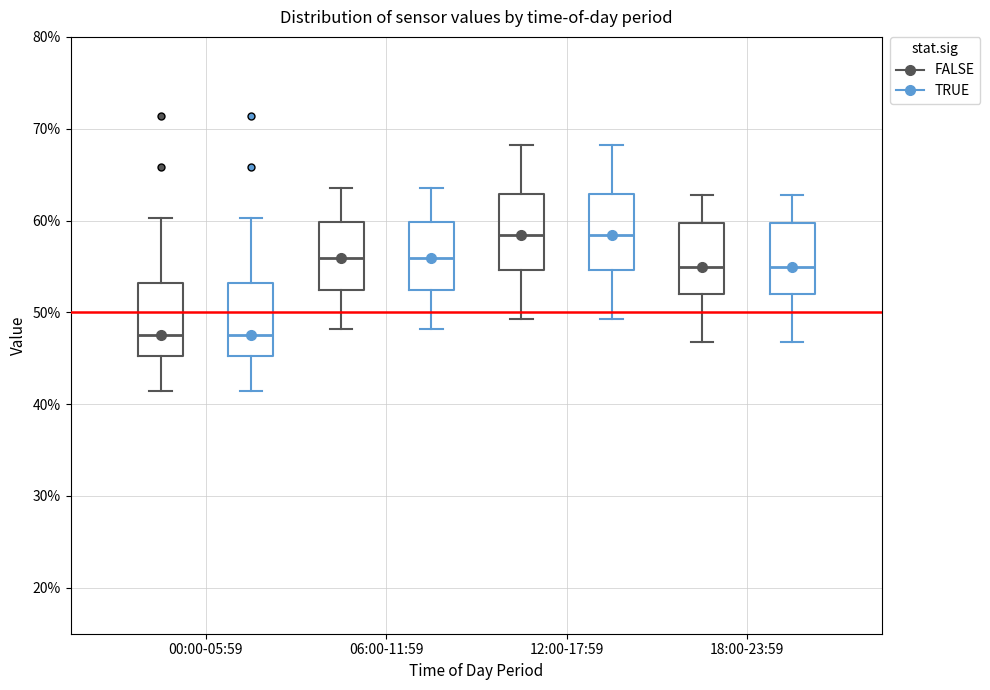

Reading left to right, read every box against the y-axis: the position of its median line, the range the box covers, and the ends of its whiskers. The values are not printed on the chart, so give them approximately, as read against the axis.

00:00-05:59 (FALSE): median 48, box 45 to 53, whiskers 41 to 60
00:00-05:59 (TRUE): median 48, box 45 to 53, whiskers 41 to 60
06:00-11:59 (FALSE): median 56, box 52 to 60, whiskers 48 to 64
06:00-11:59 (TRUE): median 56, box 52 to 60, whiskers 48 to 64
12:00-17:59 (FALSE): median 58, box 55 to 63, whiskers 49 to 68
12:00-17:59 (TRUE): median 58, box 55 to 63, whiskers 49 to 68
18:00-23:59 (FALSE): median 55, box 52 to 60, whiskers 47 to 63
18:00-23:59 (TRUE): median 55, box 52 to 60, whiskers 47 to 63